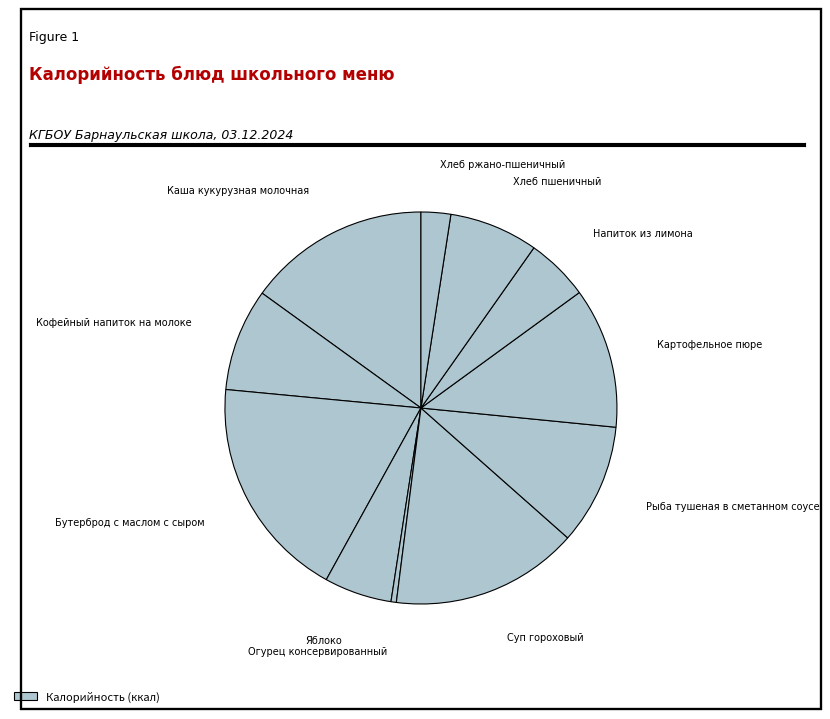

How many segments does this pie chart have?

11